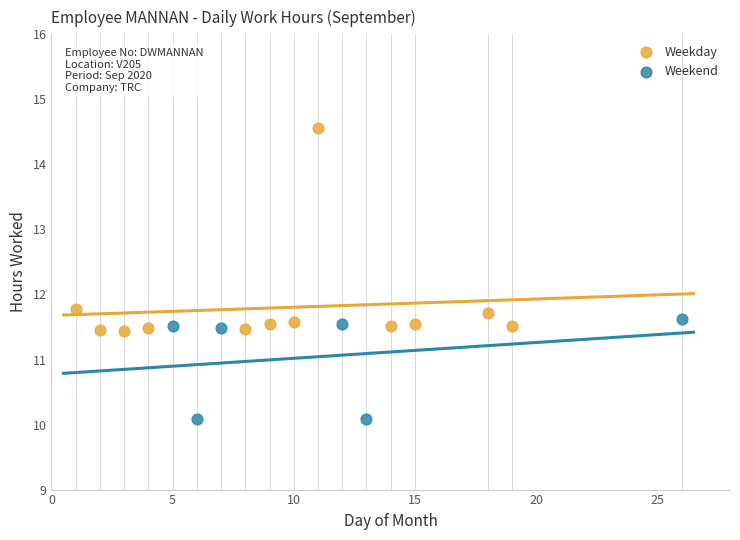

Which series contains the highest Y value?

Weekday